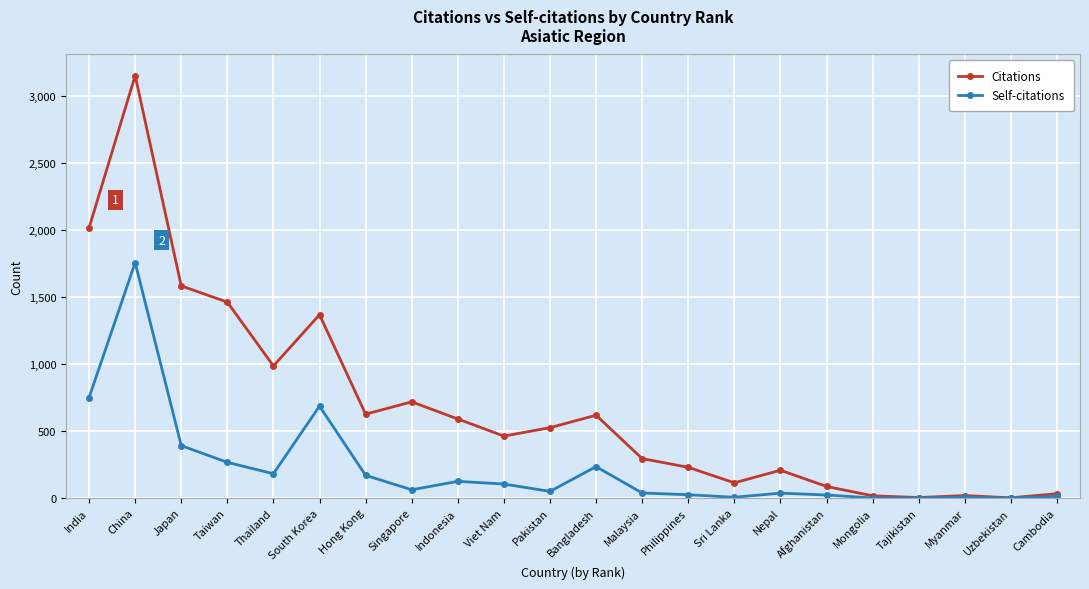

At how many categories does at least one series exceed 2580?

1